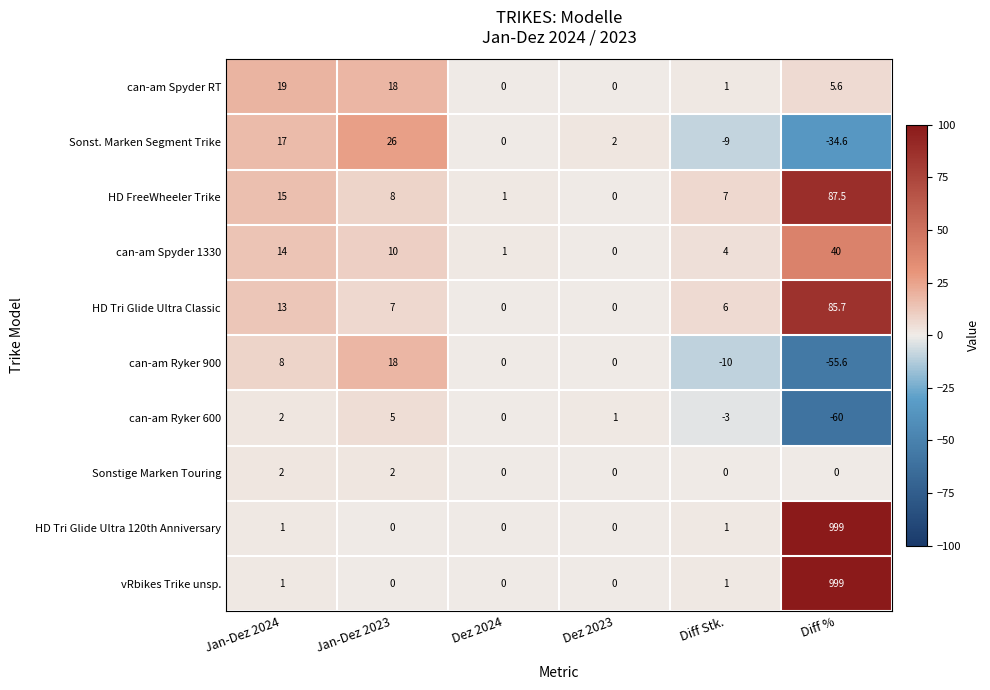

What is the smallest value displayed?

-60.0